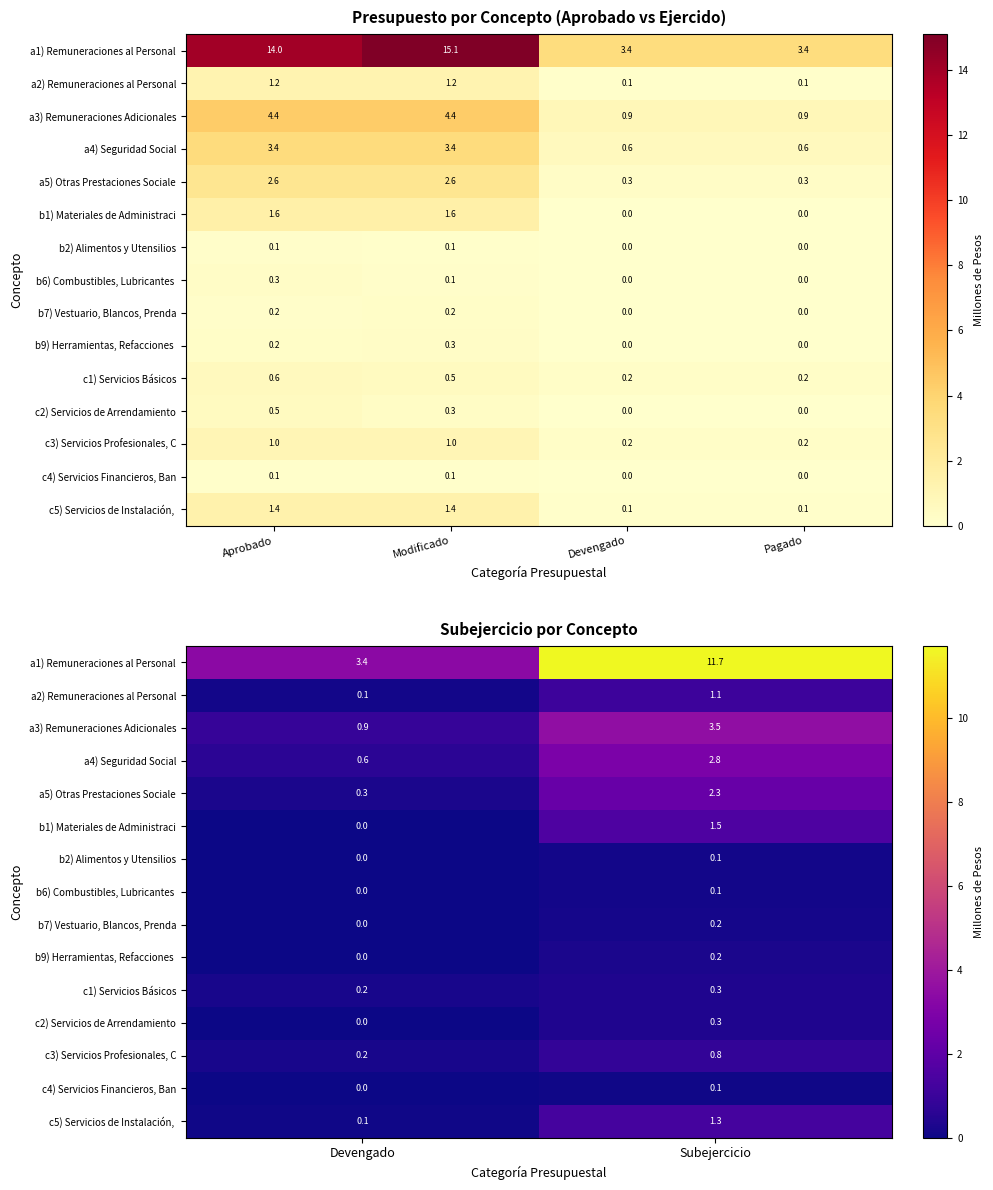

Which series has the widest spread of values?

a1) Remuneraciones al Personal